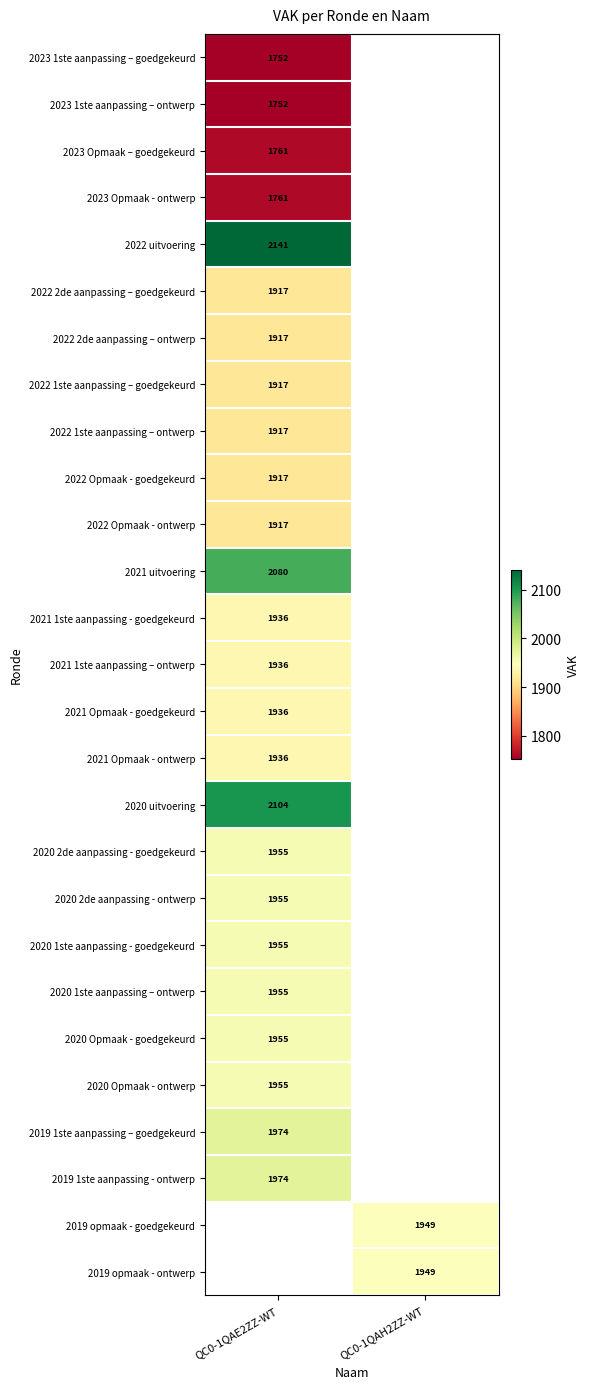

The 2020 2de aanpassing - goedgekeurd series shows 668 at QC0-1QAE2ZZ-WT. True or false?

False